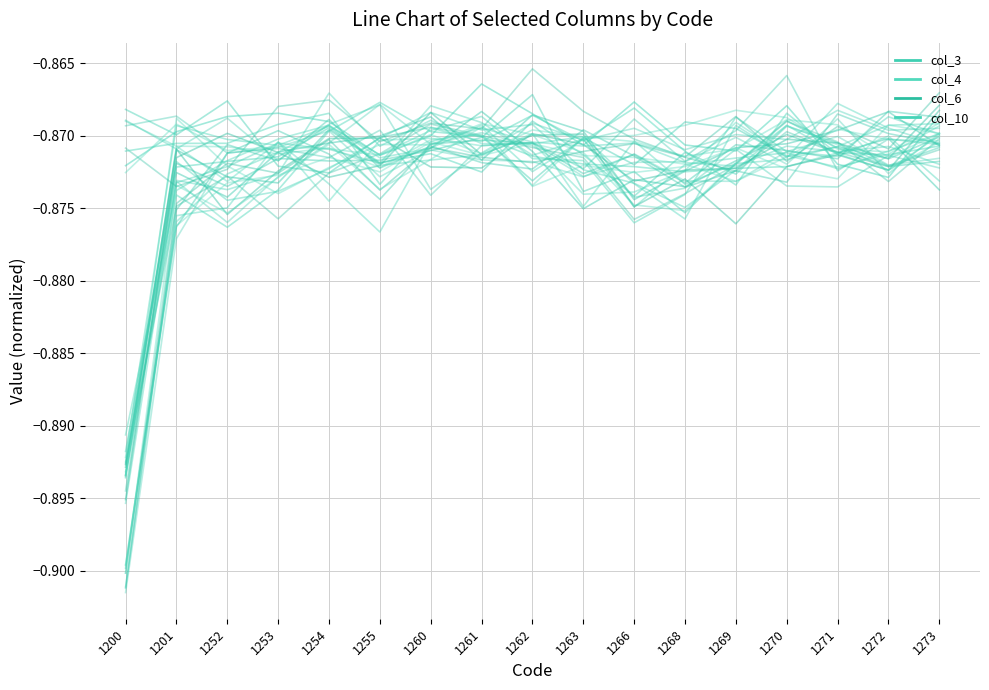

In col_6, how many points are lower than both neighbors (excluding endpoints)?

3